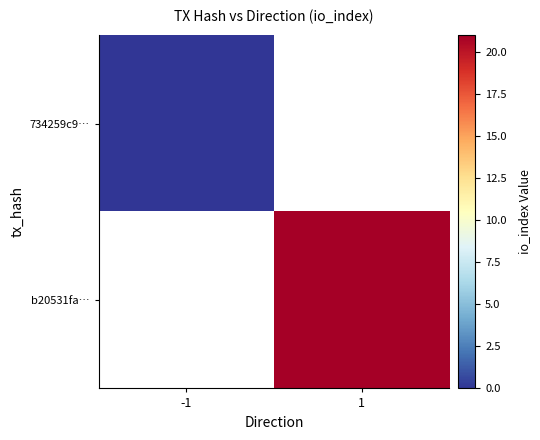

How many series are shown in this chart?

2